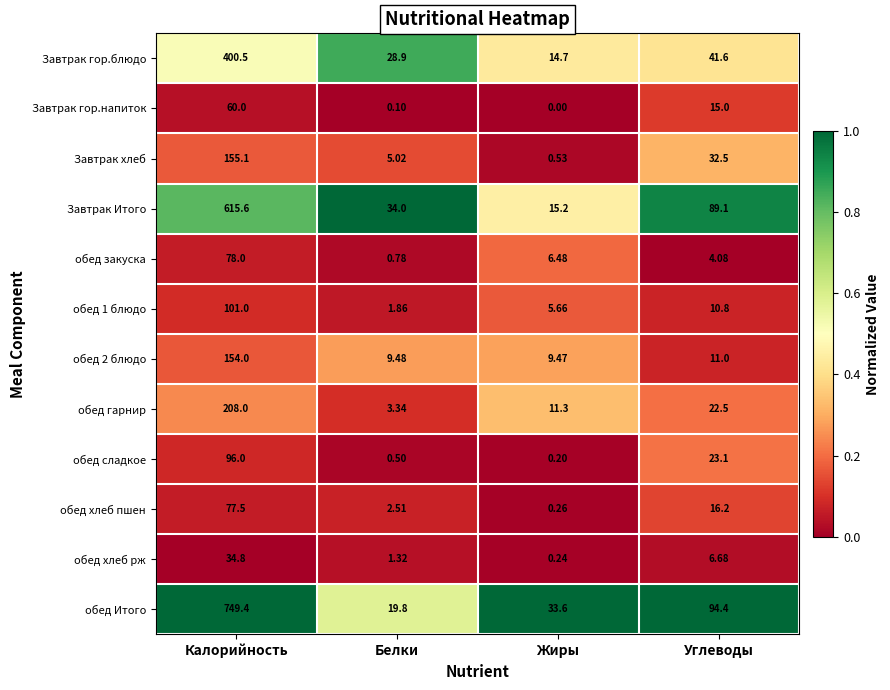

Which category has the highest value across all series?

Калорийность